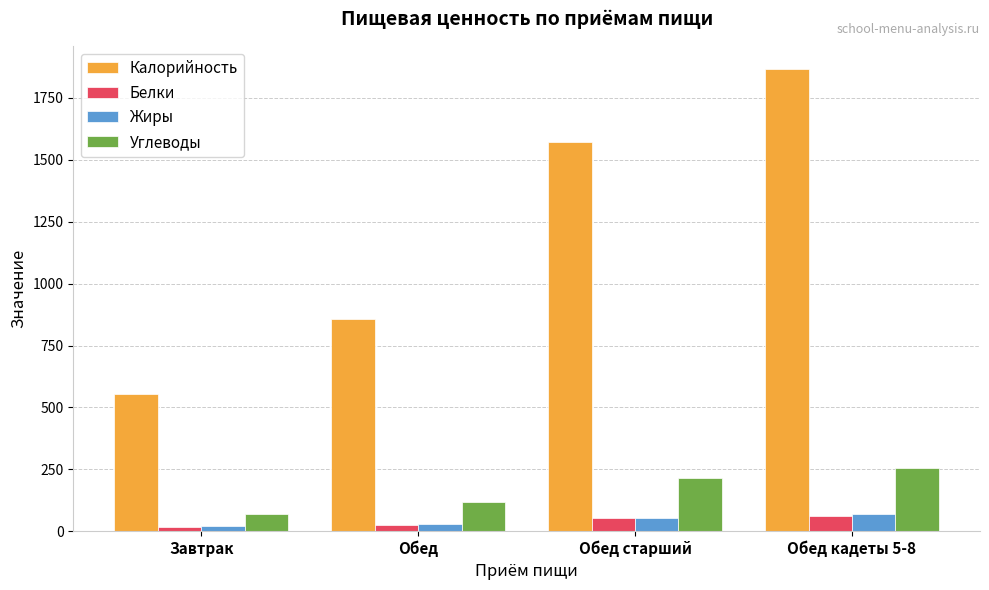

Which series has the largest range (max minus min)?

Калорийность